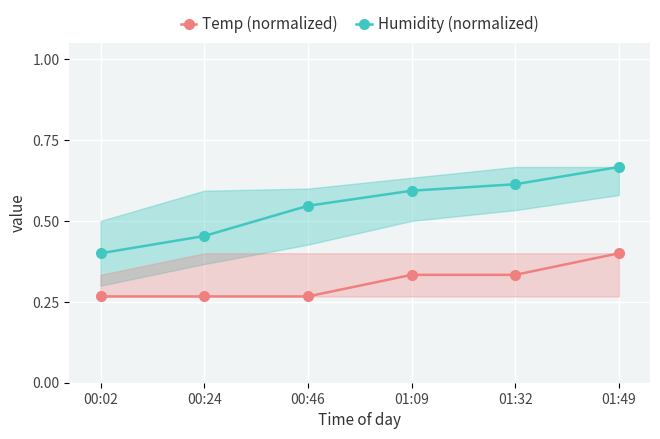

What are all the series names shown in the legend?

Temp (normalized), Humidity (normalized)